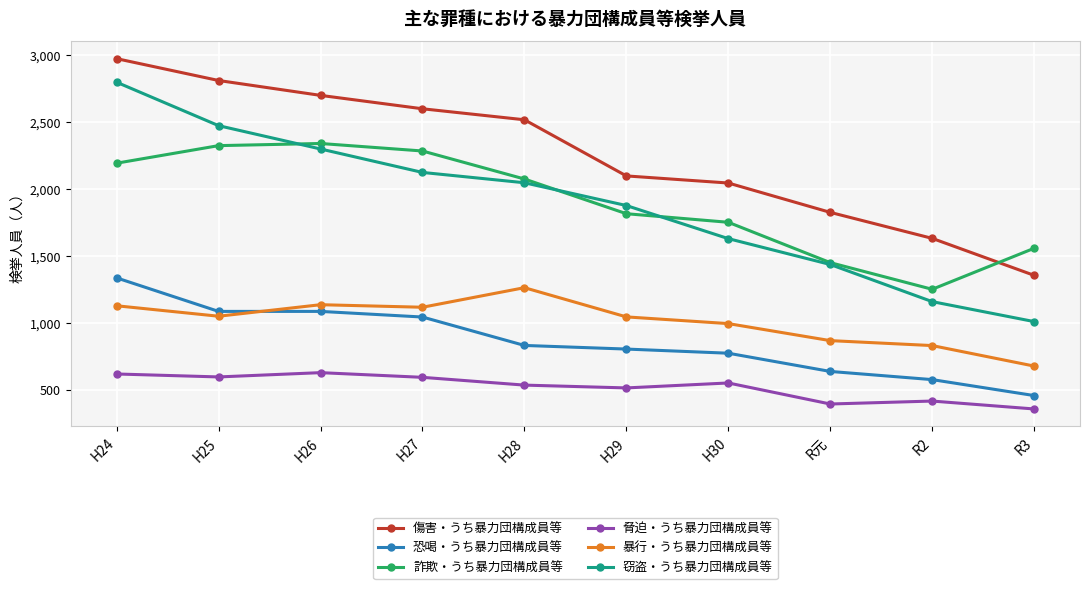

Which series has the largest total across all categories?

傷害・うち暴力団構成員等